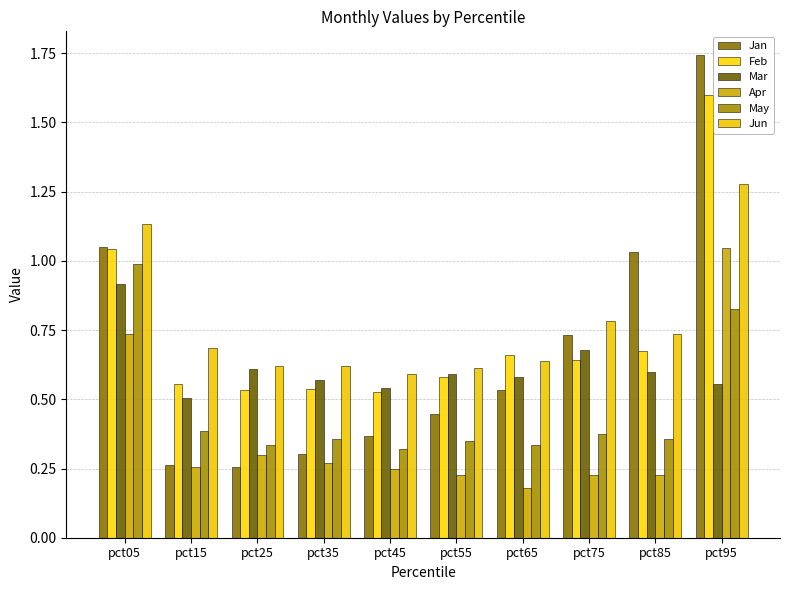

How many bars are there in total?

60